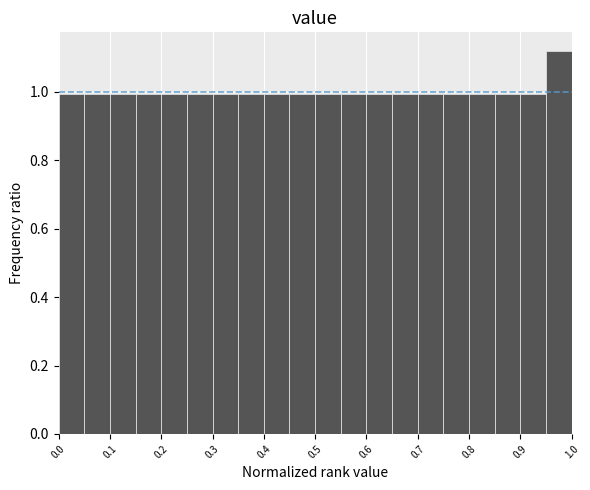

Reading left to right, transcribe this chart: for each bar, give the range it covers on the x-axis and its height. The values are not printed on the chart, so give them approximately, as read against the axis.

0.00 to 0.05: 1.00
0.05 to 0.10: 1.00
0.10 to 0.15: 1.00
0.15 to 0.20: 1.00
0.20 to 0.25: 1.00
0.25 to 0.30: 1.00
0.30 to 0.35: 1.00
0.35 to 0.40: 1.00
0.40 to 0.45: 1.00
0.45 to 0.50: 1.00
0.50 to 0.55: 1.00
0.55 to 0.60: 1.00
0.60 to 0.65: 1.00
0.65 to 0.70: 1.00
0.70 to 0.75: 1.00
0.75 to 0.80: 1.00
0.80 to 0.85: 1.00
0.85 to 0.90: 1.00
0.90 to 0.95: 1.00
0.95 to 1.00: 1.12